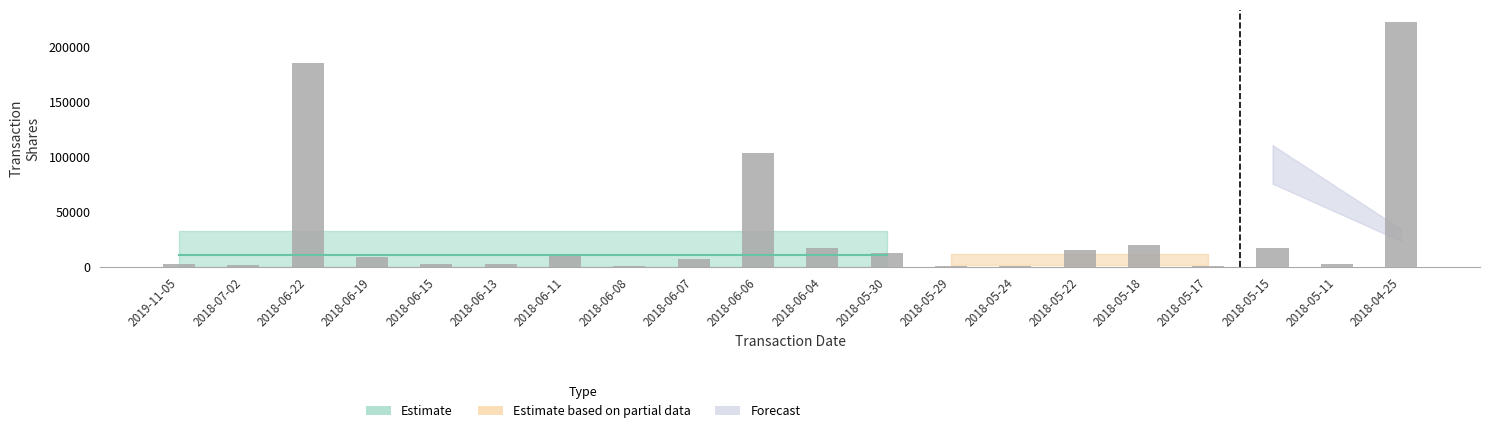

Which has a higher value, 2018-06-19 or 2018-05-15?

2018-05-15